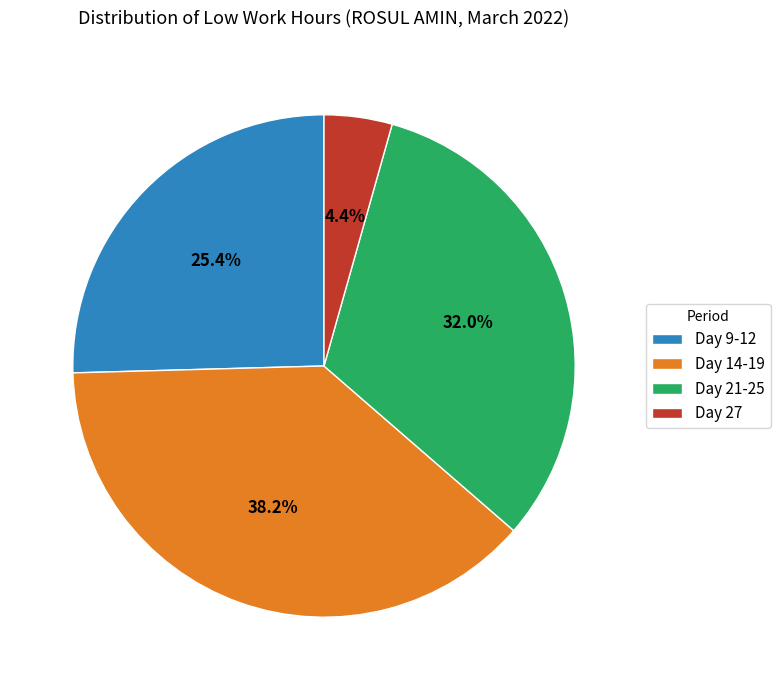

What is the largest slice in the pie chart?

Day 14-19